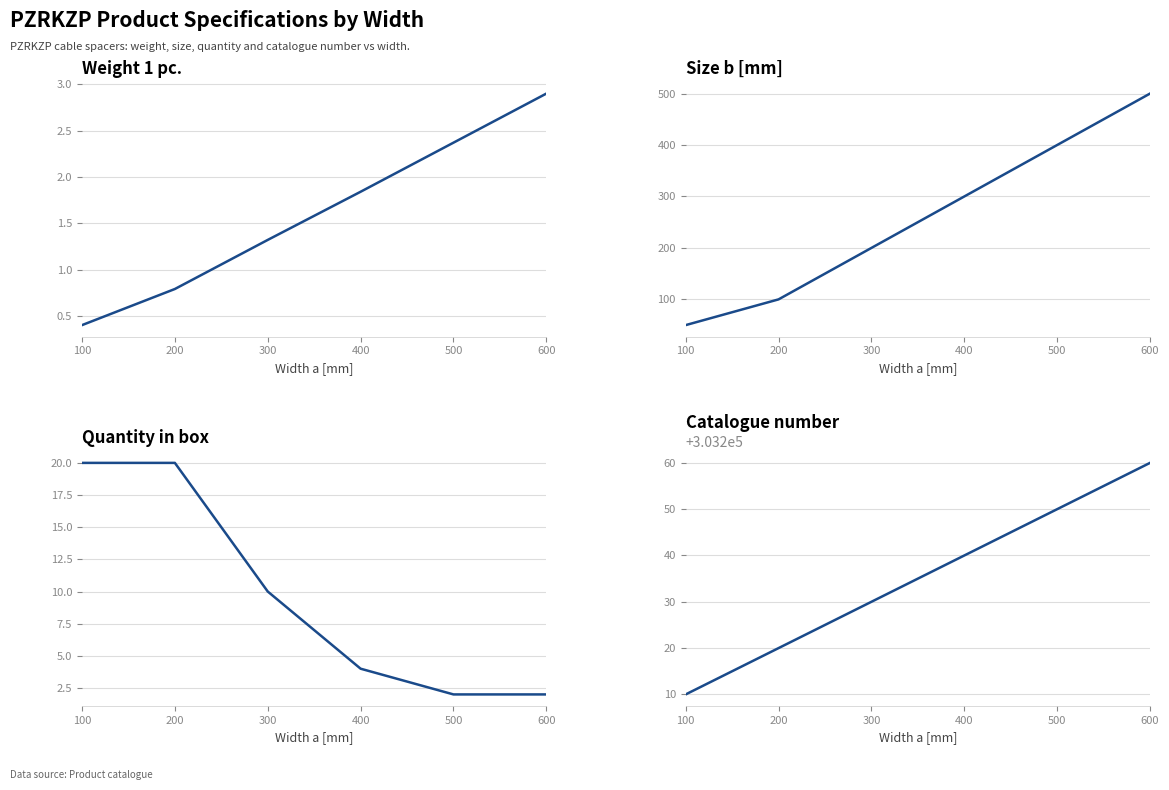

Reading left to right, extract all data points from this chart.

Weight 1 pc.: 0.4	0.8	1.3	1.8	2.4	2.9
Size b [mm]: 50.0	100.0	200.0	300.0	400.0	500.0
Quantity in box: 20.0	20.0	10.0	4.0	2.0	2.0
Catalogue number: 303210.0	303220.0	303230.0	303240.0	303250.0	303260.0